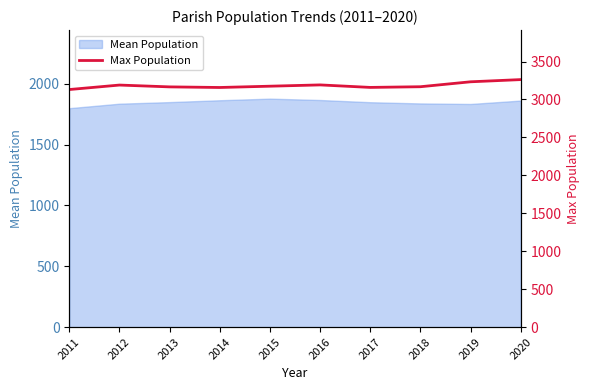

At which label does the data first exceed 3175?

2012